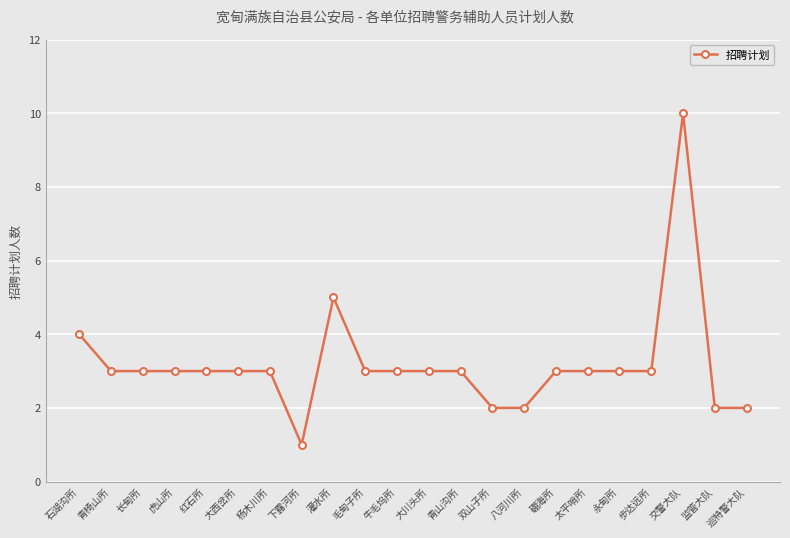

What is the value of the 15th point from the left?

2